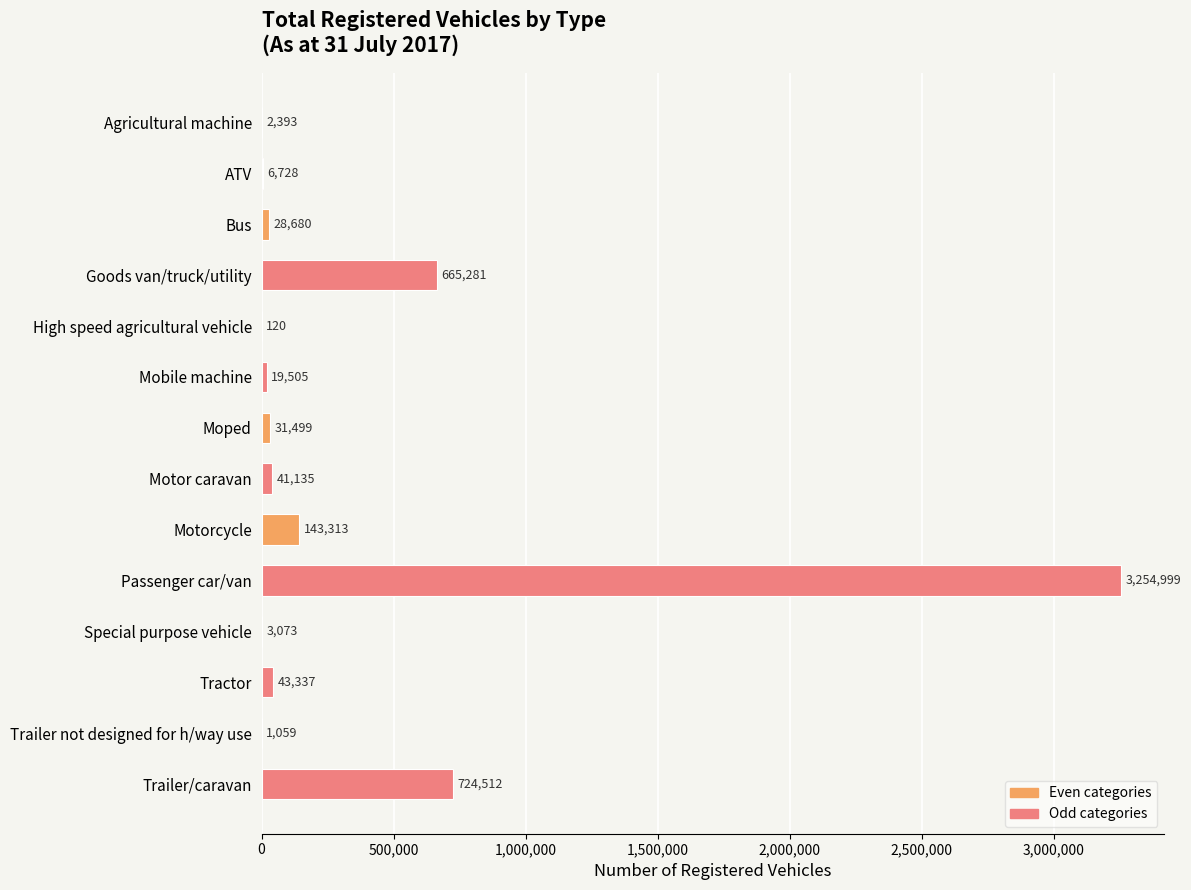

The value at Passenger car/van is 5102947. True or false?

False